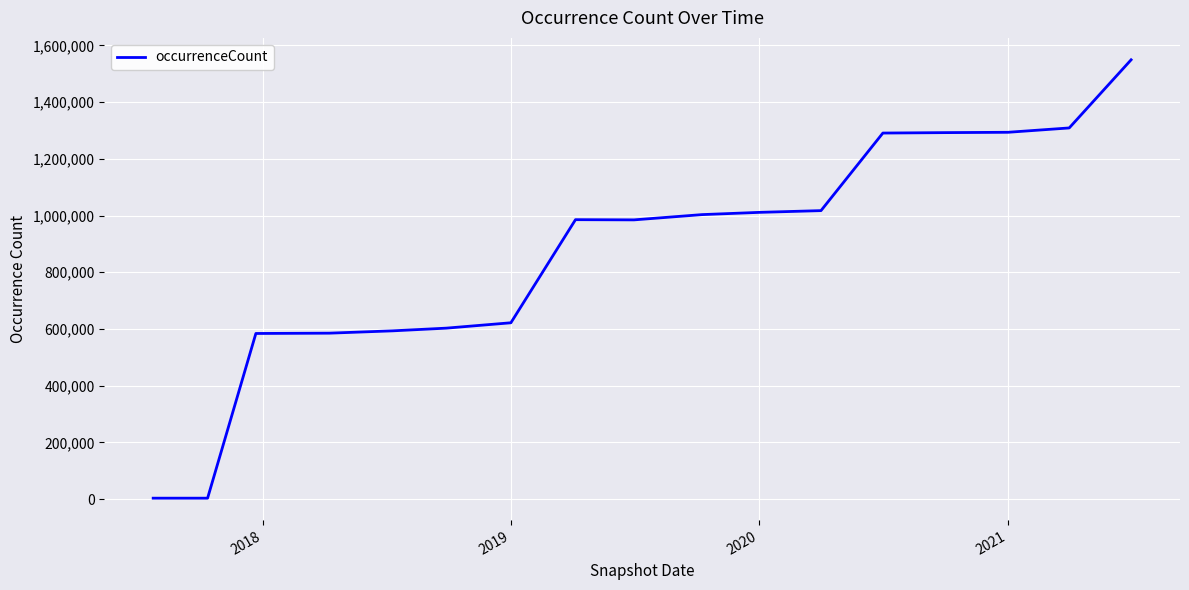

What is the maximum value shown in the chart?

1549271